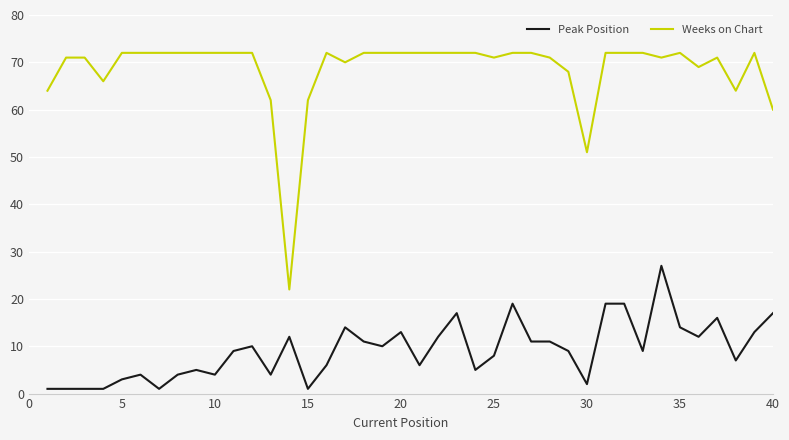

Which series has the largest range (max minus min)?

Weeks on Chart